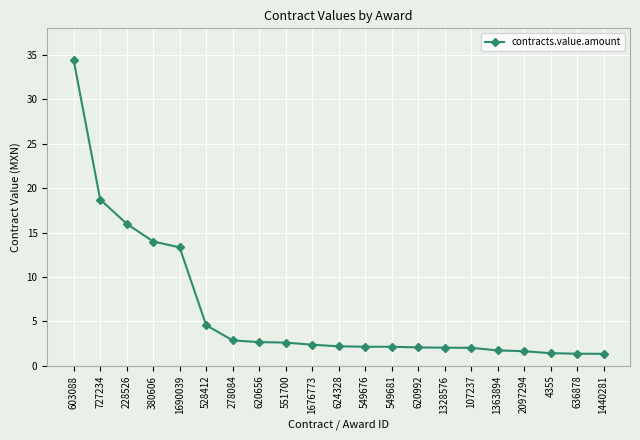

How many values are below 2200000?

10